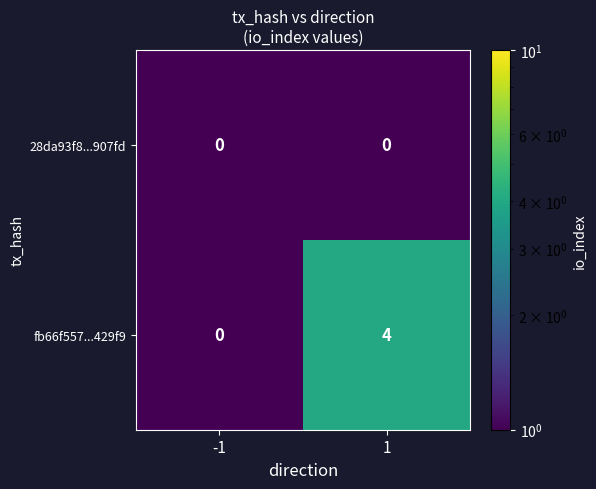

At which category is the sum across all series the highest?

1